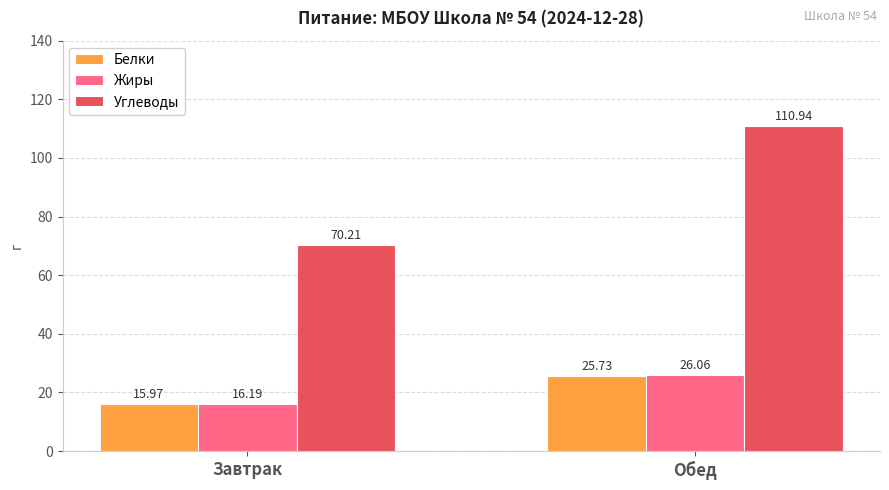

The value of Углеводы at Завтрак is 70.2. True or false?

True